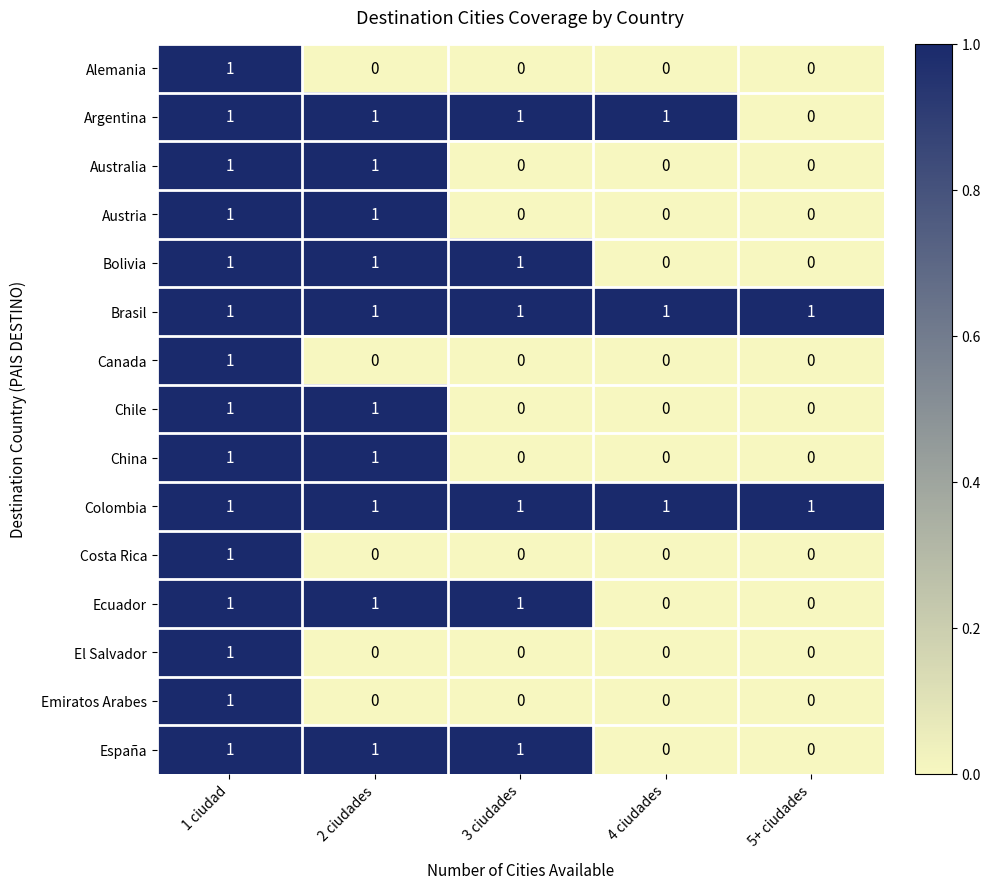

How many categories are shown in the chart?

5